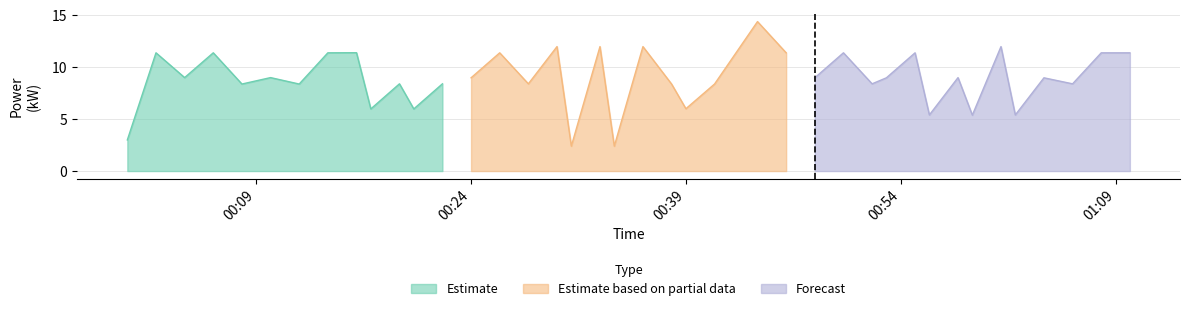

What position from the right is 2024-03-18T00:16:00?

32